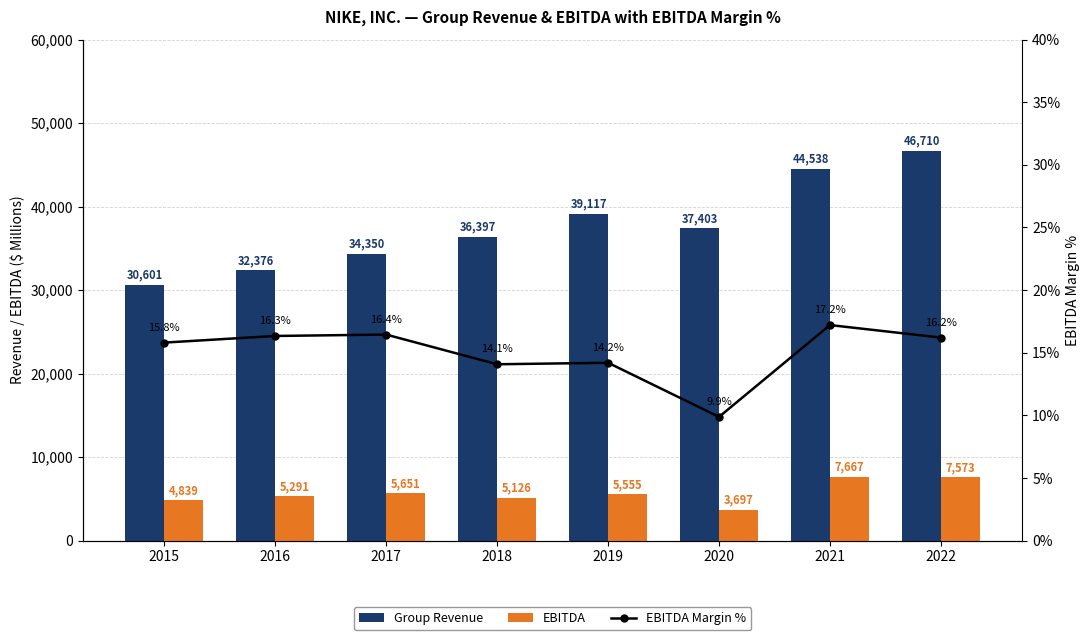

Between 2018 and 2020, which series saw the biggest shift?

EBITDA